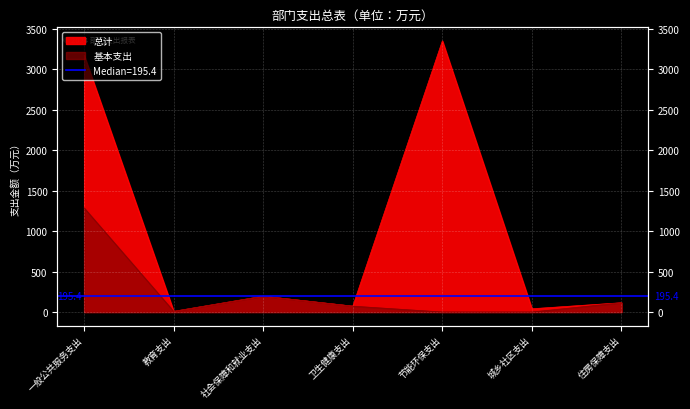

List the series in order of their peak value, highest first.

总计, 基本支出